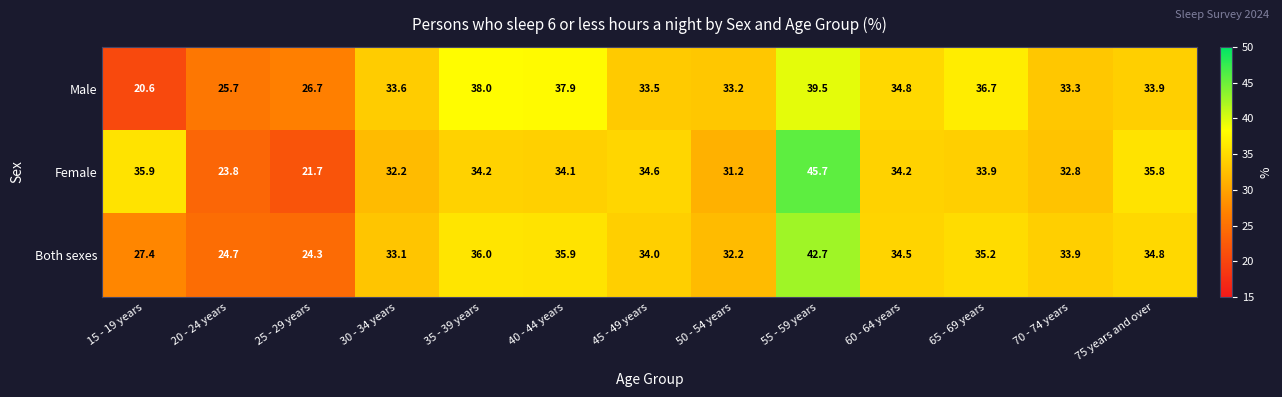

List the series in order of their peak value, lowest first.

Male, Both sexes, Female